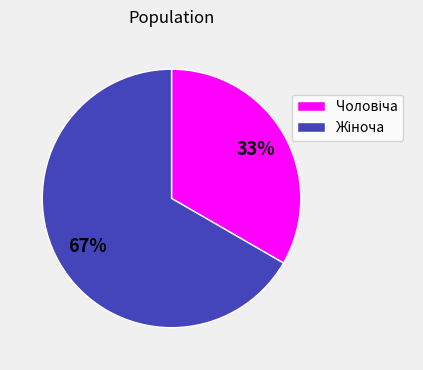

To the nearest percent, what is the average slice percentage?

50%